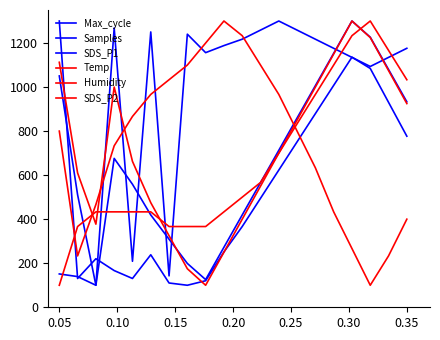

How many categories are shown in the chart?

20